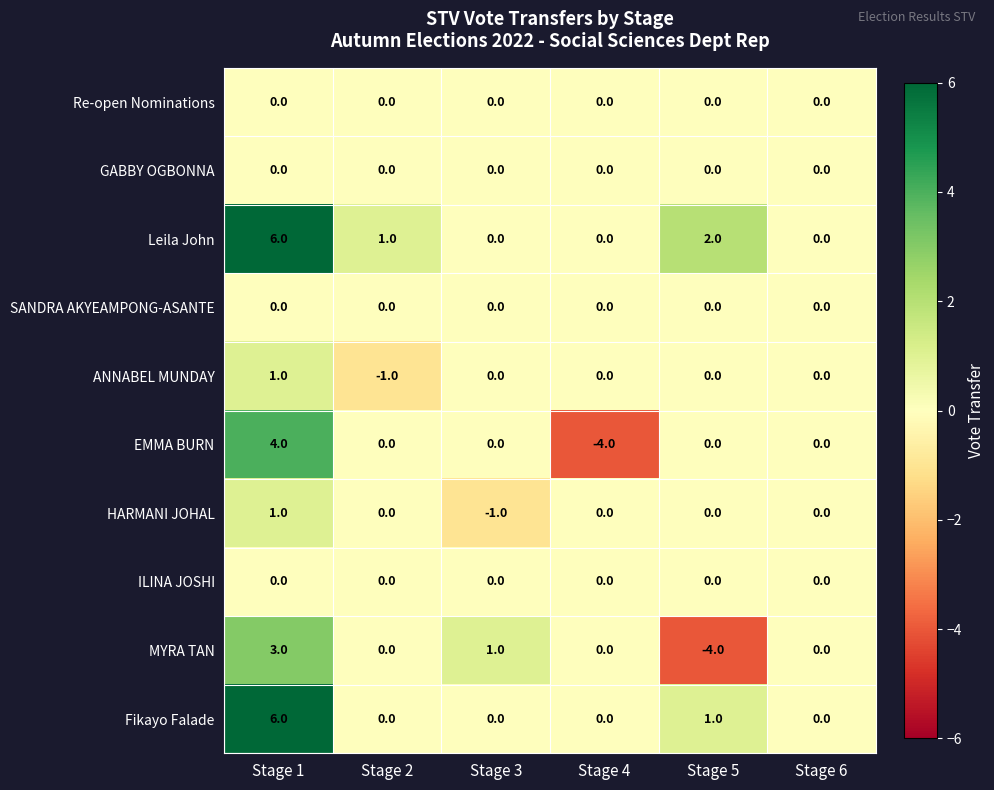

The value of Leila John at Stage 3 is 3. True or false?

False